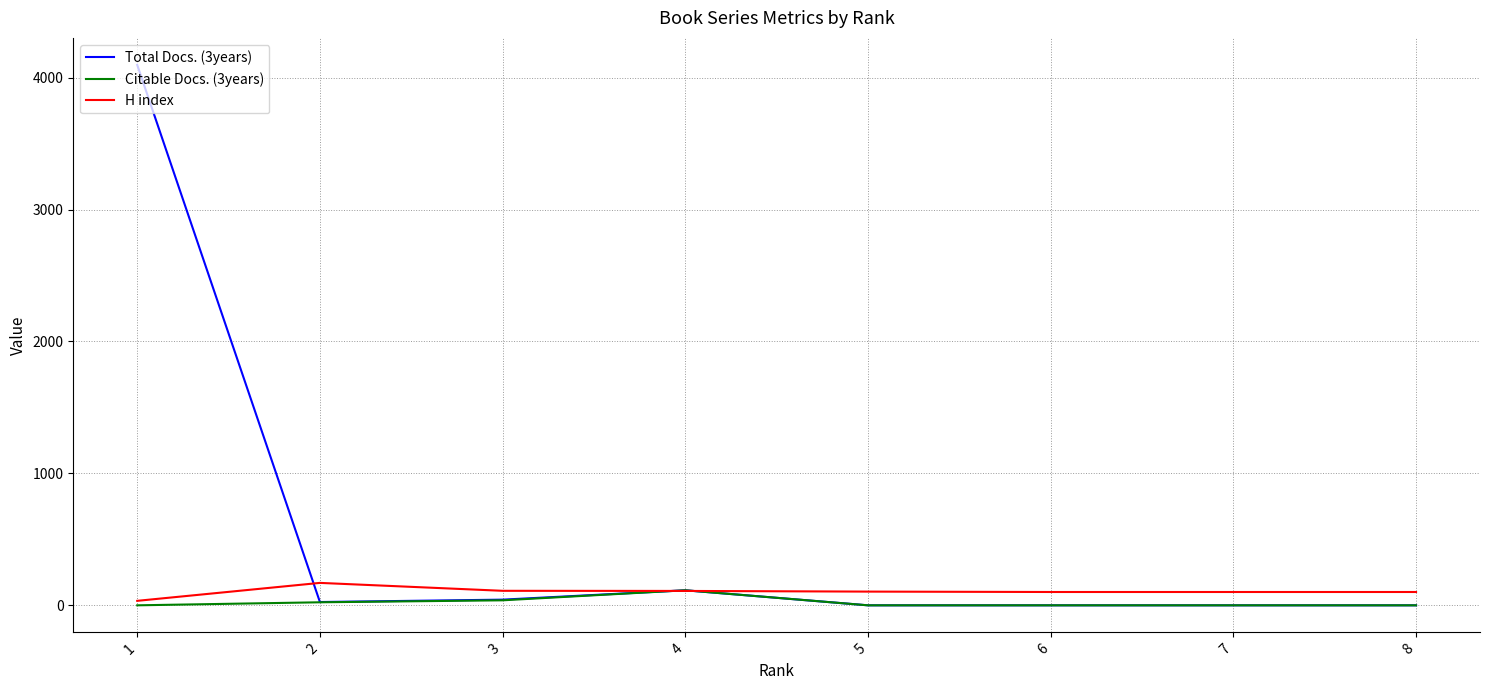

What is the difference between the second highest and minimum values in the Citable Docs. (3years) series?

38